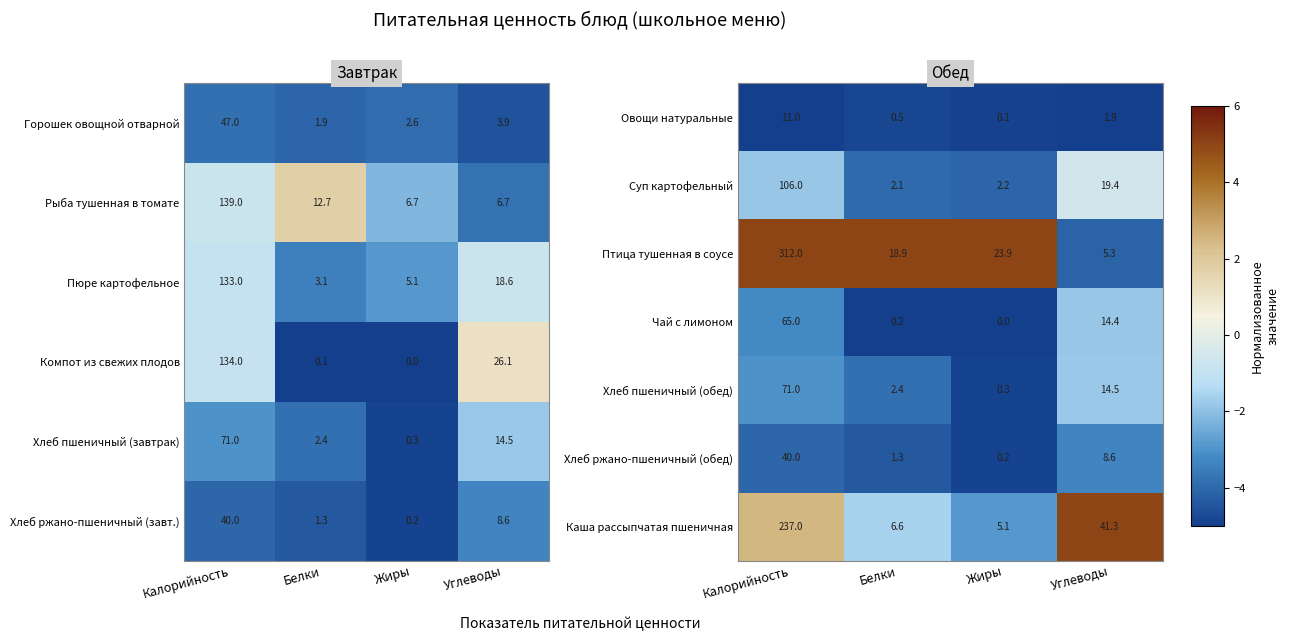

Is the value of Овощи натуральные at Калорийность greater than the value of Птица тушенная в соусе at Калорийность?

No